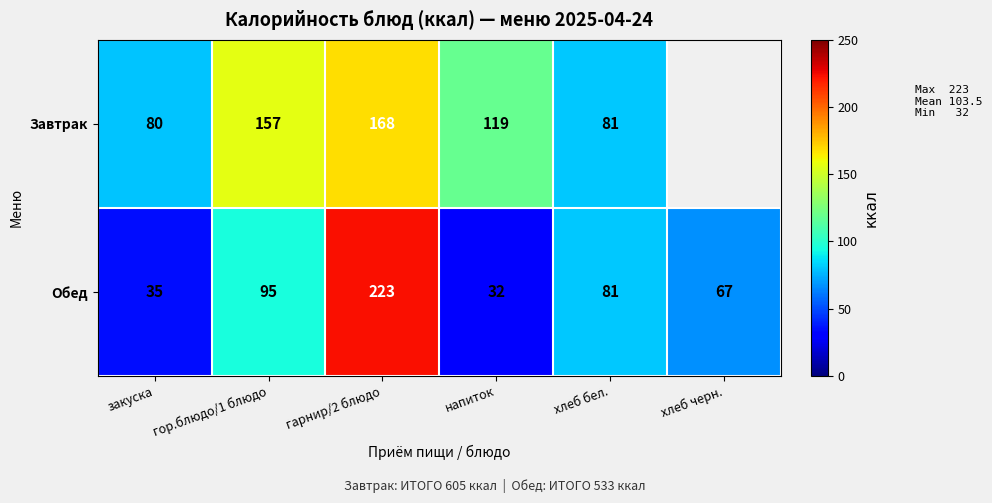

What is the minimum value shown in the chart?

32.0